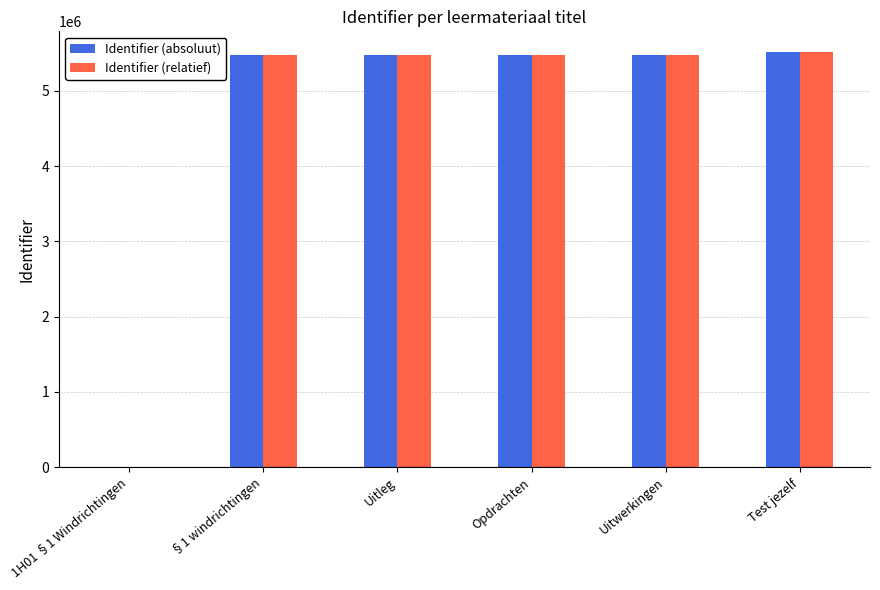

What is the sum of all Identifier (absoluut) values?

27397555